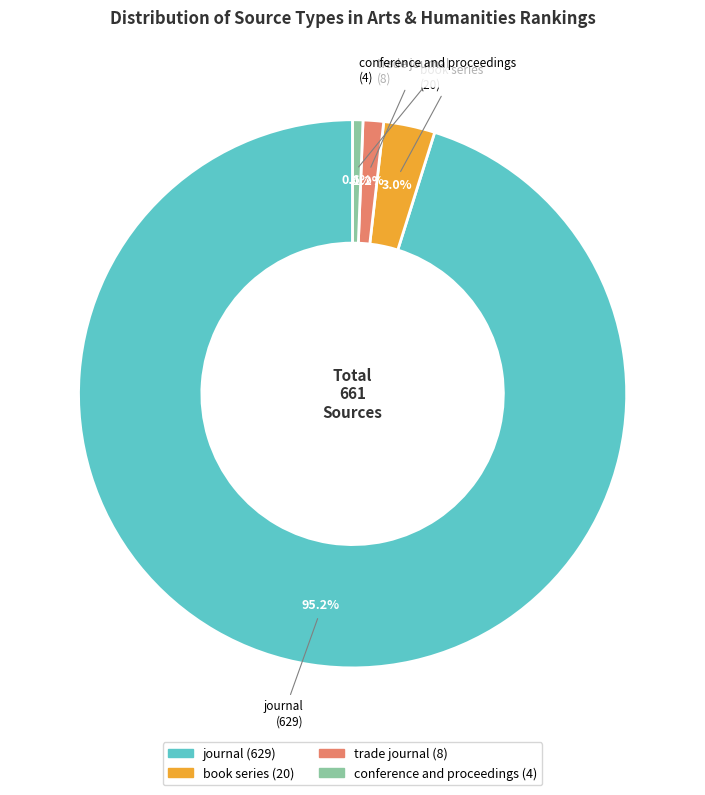

Is the sum of conference and proceedings and book series greater than half?

No